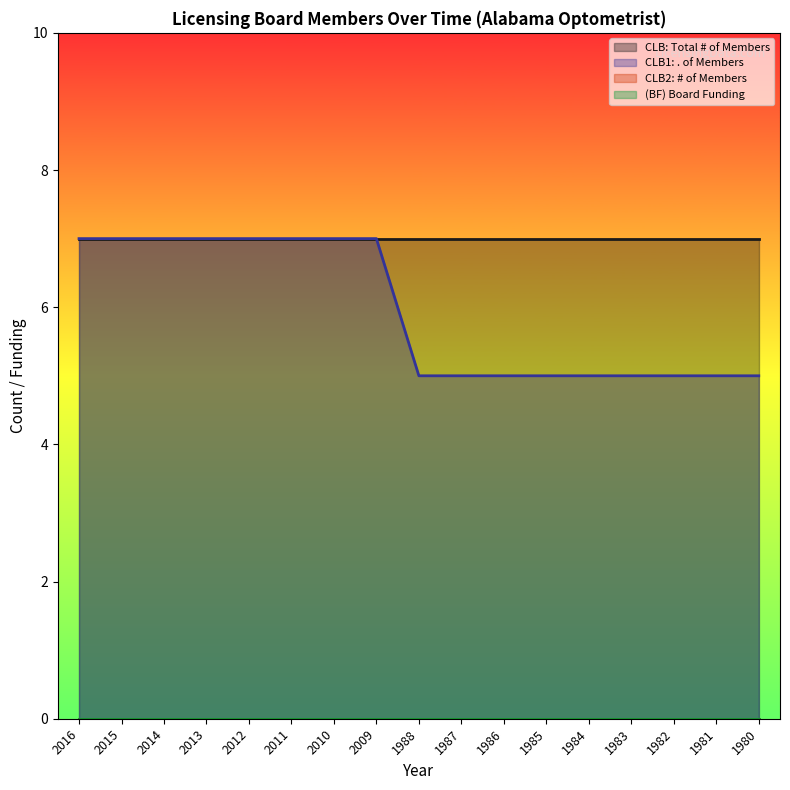

Does the chart display data point markers on the line(s)?

No